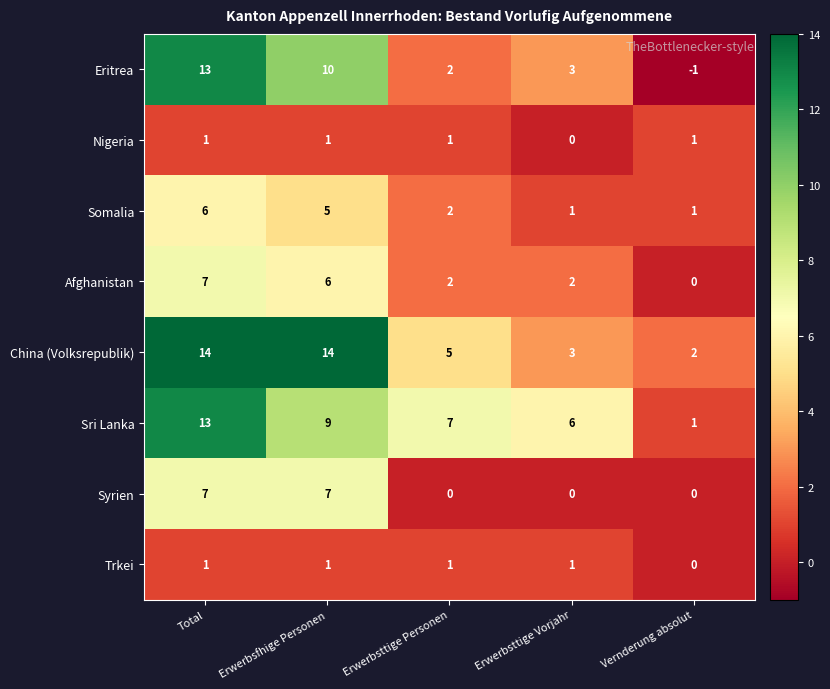

Is it true that Eritrea equals -2 at Vernderung absolut?

False